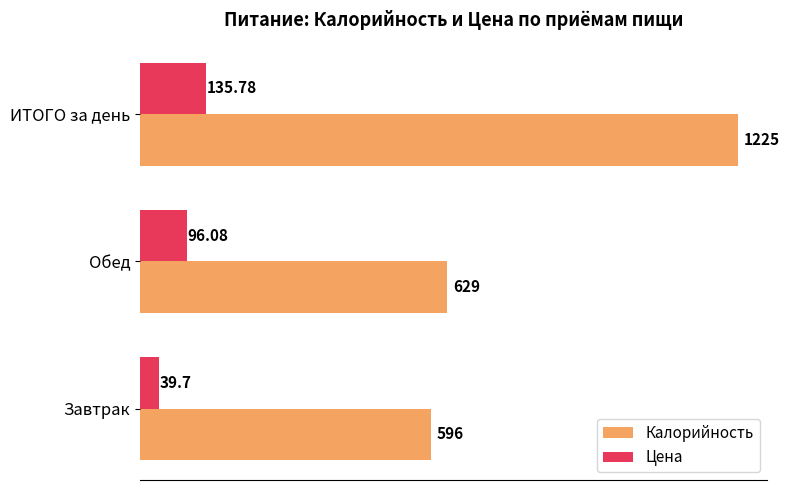

At how many categories does at least one series exceed 159?

3